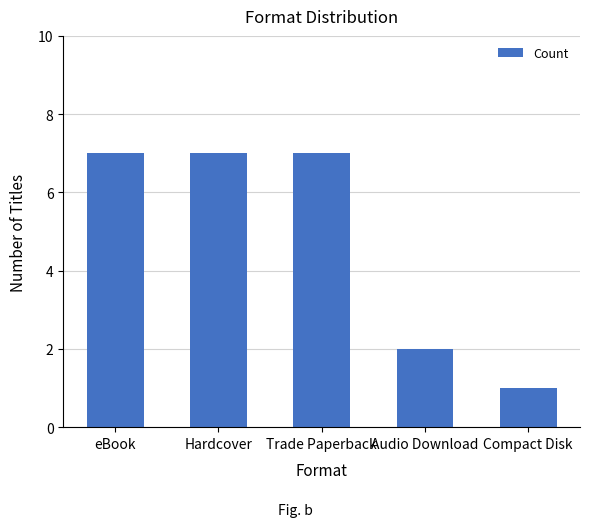

True or false: the data shows 2 at Audio Download.

True